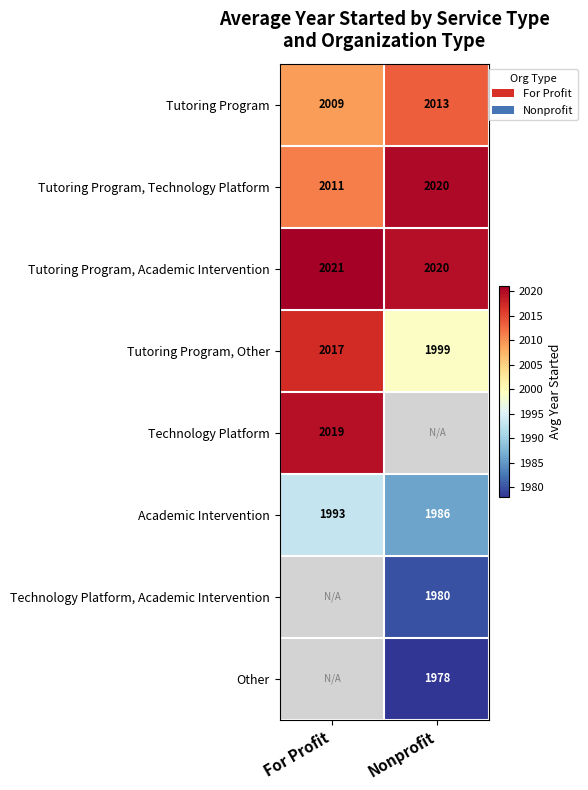

At which label is Tutoring Program closest to 2011?

For Profit